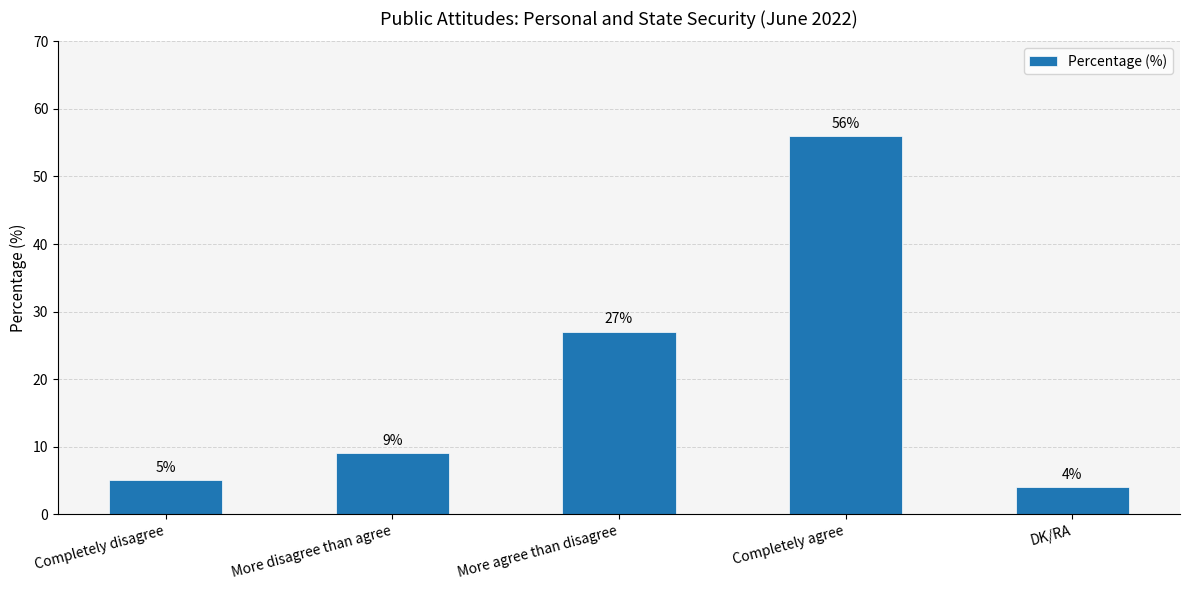

What is the average value?

20